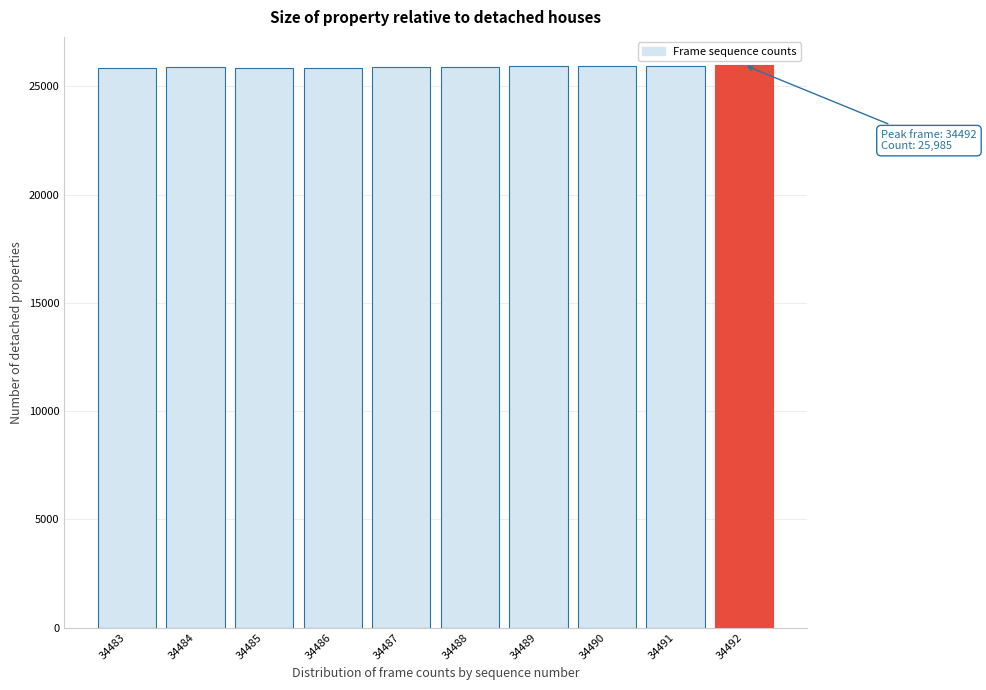

What is the sum of all values?

259055